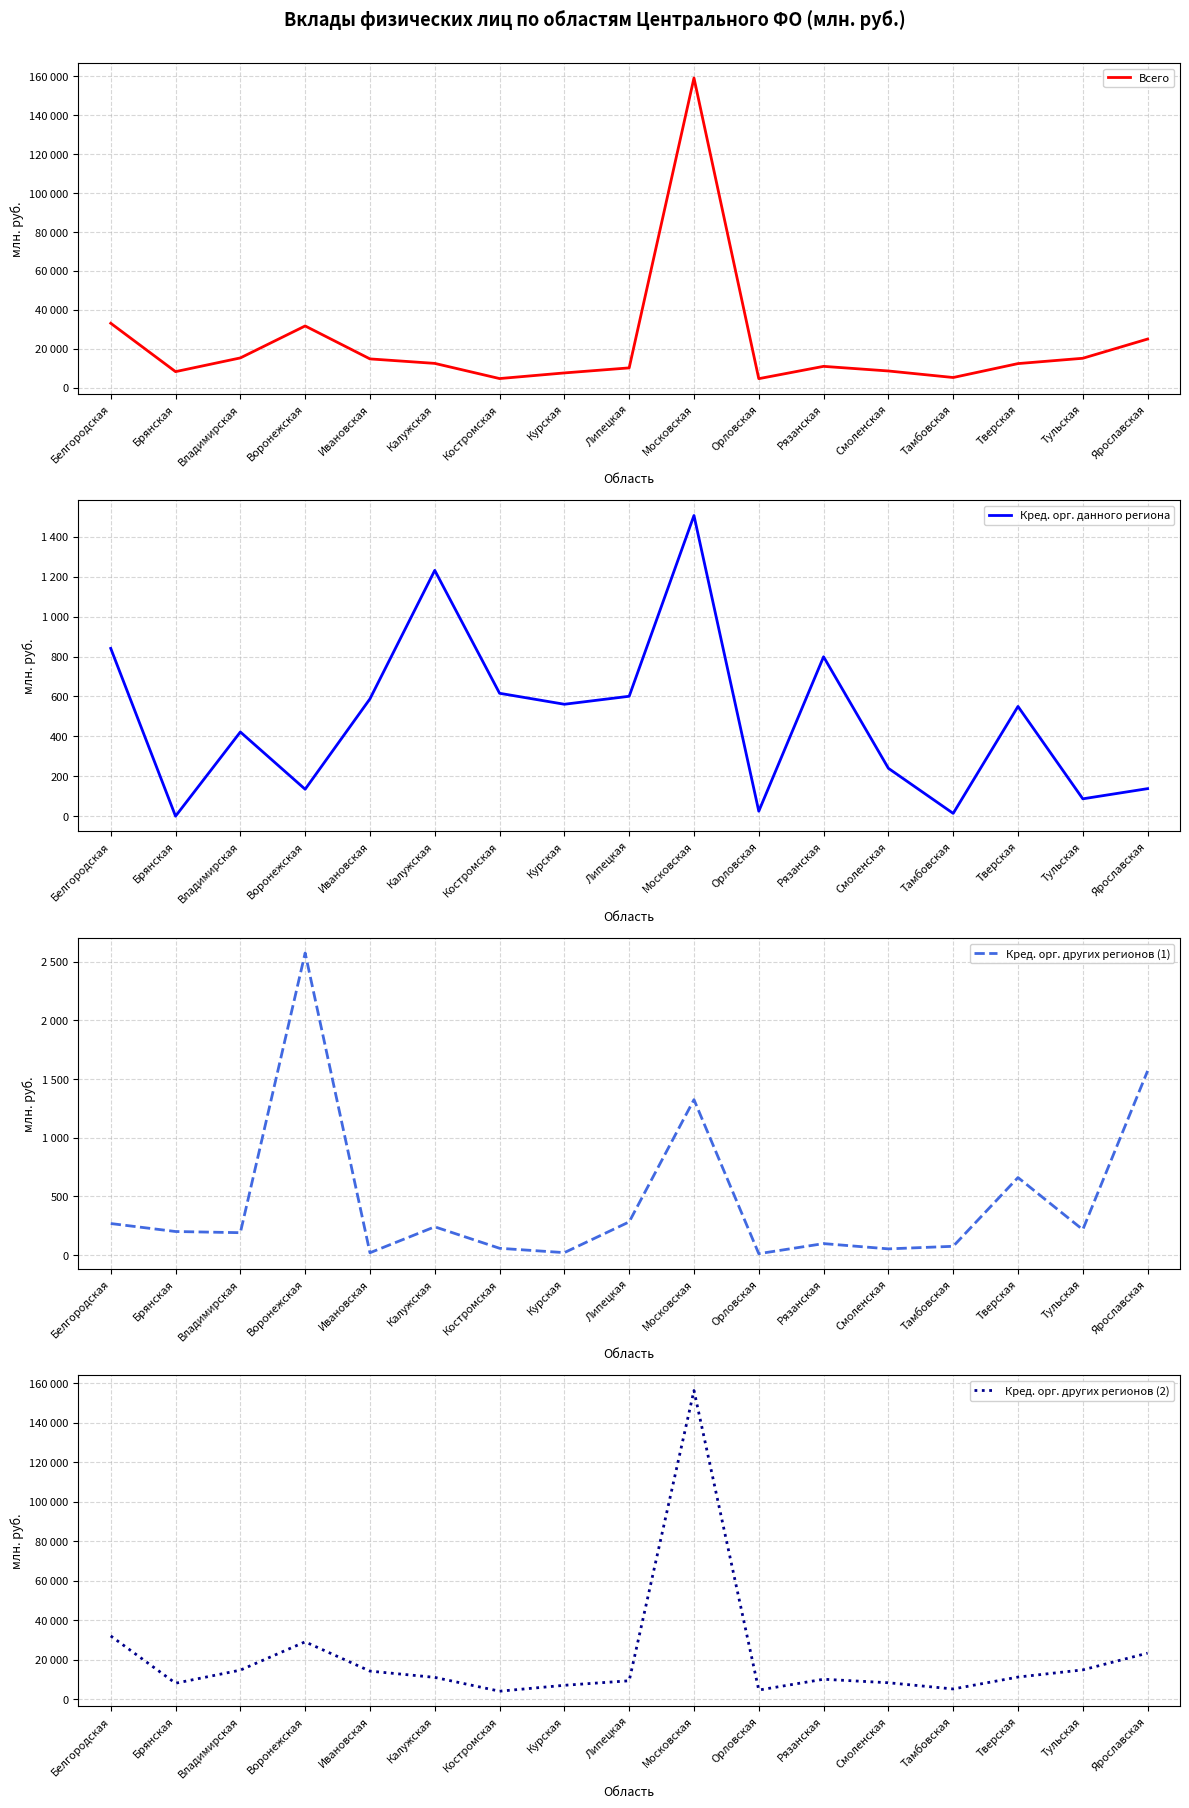

Where is the first local maximum for Кред. орг. других регионов (1)?

Воронежская